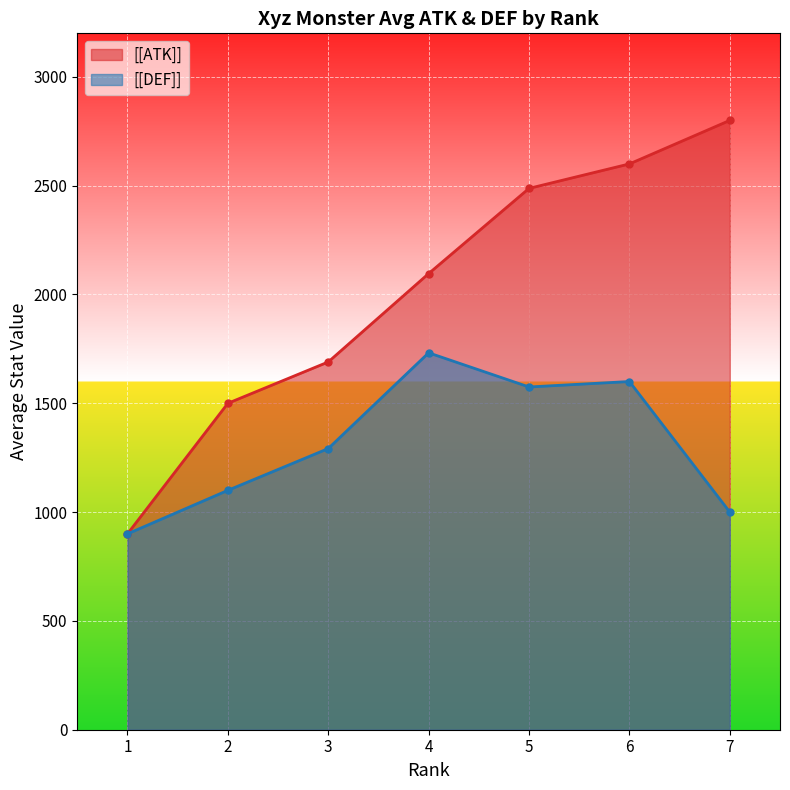

Rank the categories by value from lowest to highest.

1, 2, 3, 4, 5, 6, 7